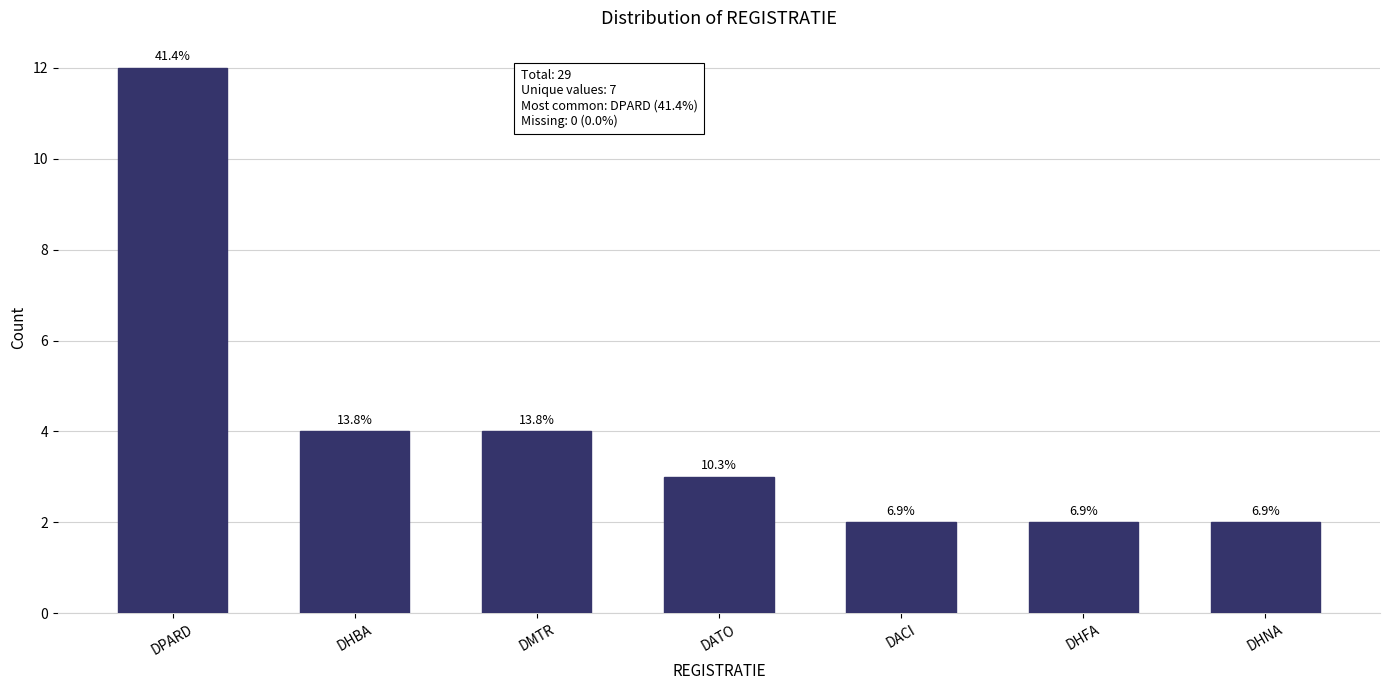

What is the label of the 6th bar from the left?

DHFA